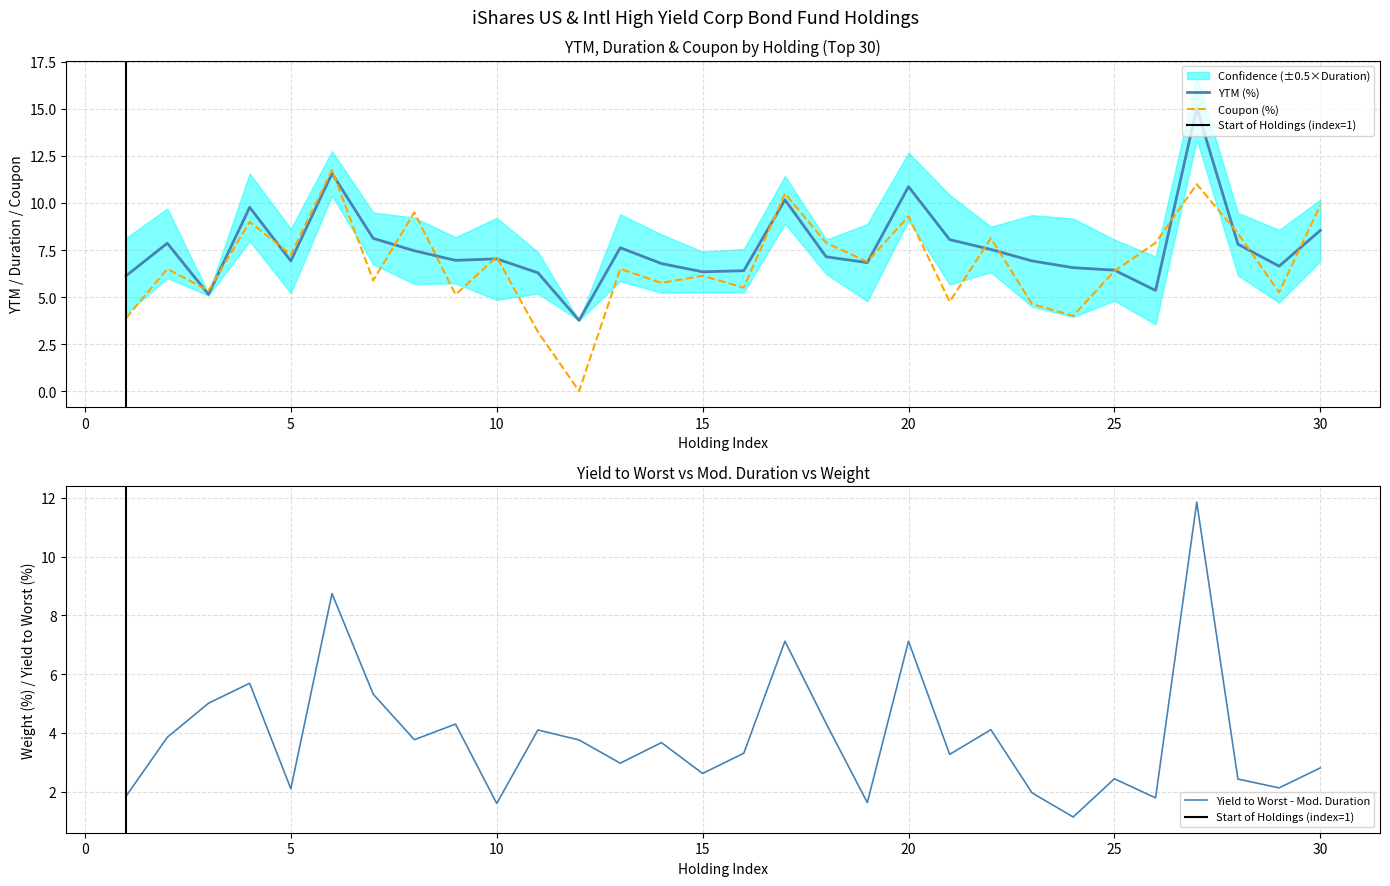

What is the maximum value for Yield to Worst - Mod. Duration?

11.9